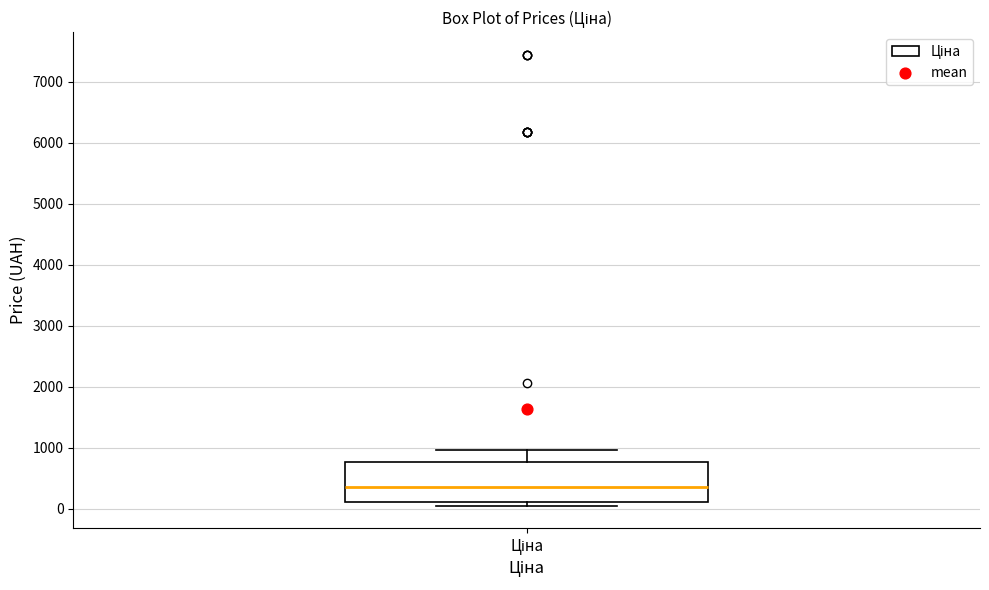

Transcribe this box plot: give where the median line is, the range the box spans, and where the two whiskers end, as read against the y-axis. The values are not printed on the chart, so give them approximately, as read against the axis.

median 400, box 100 to 800, whiskers 100 (just below the box's lower edge) to 1000